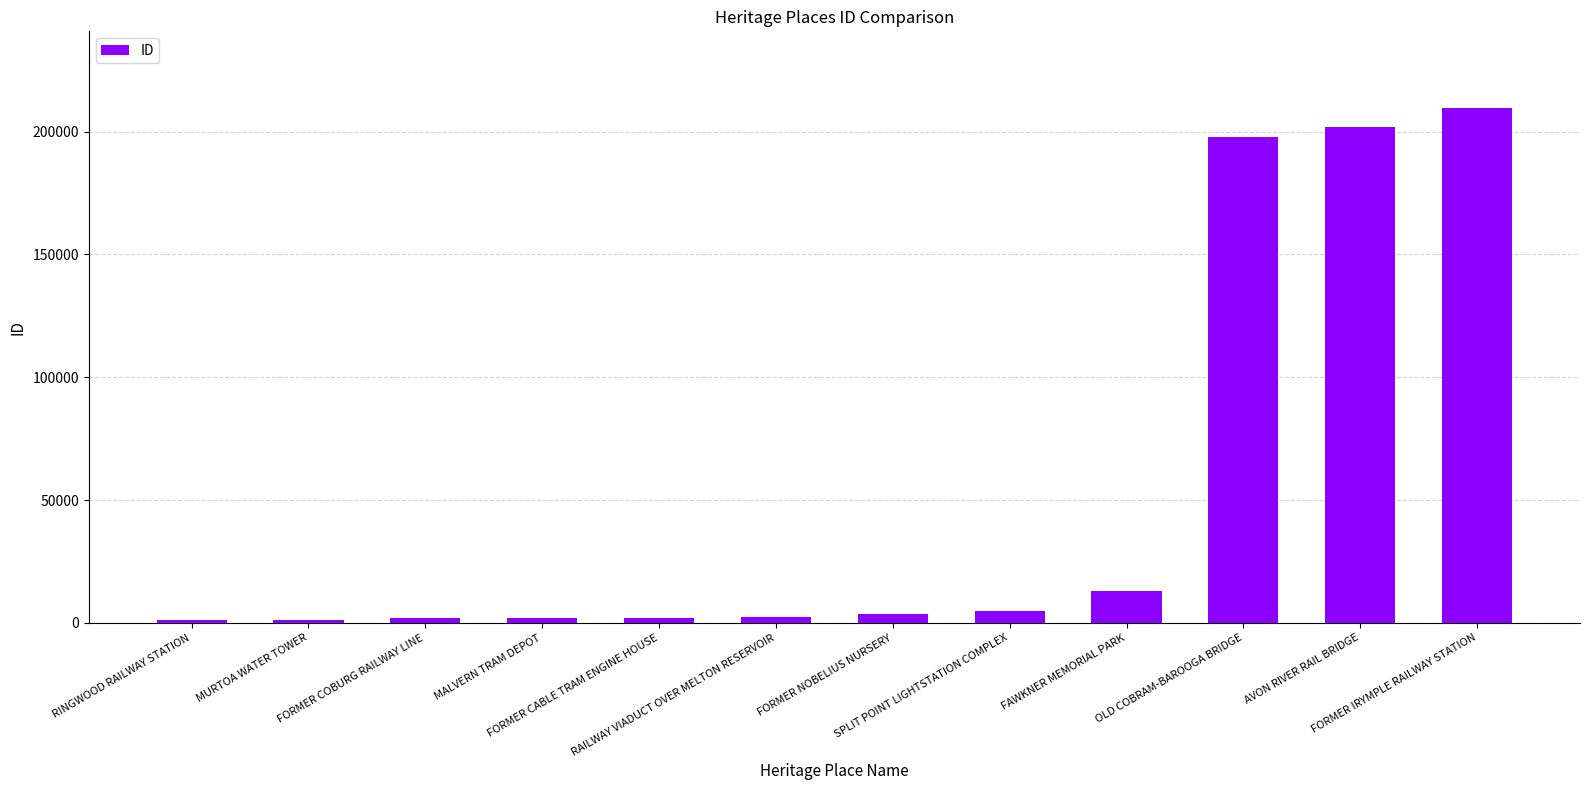

What is the average value?

53497